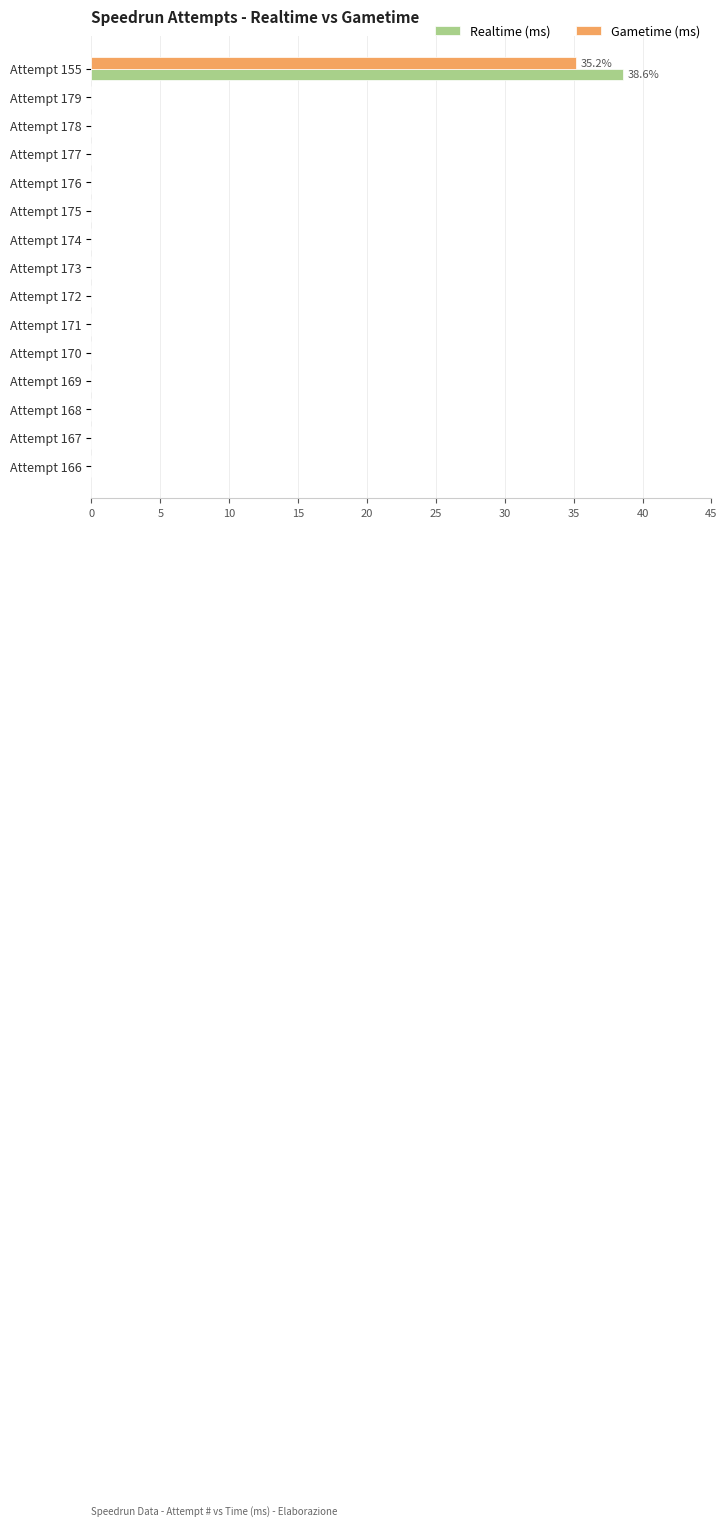

How many data points does each series have?

15